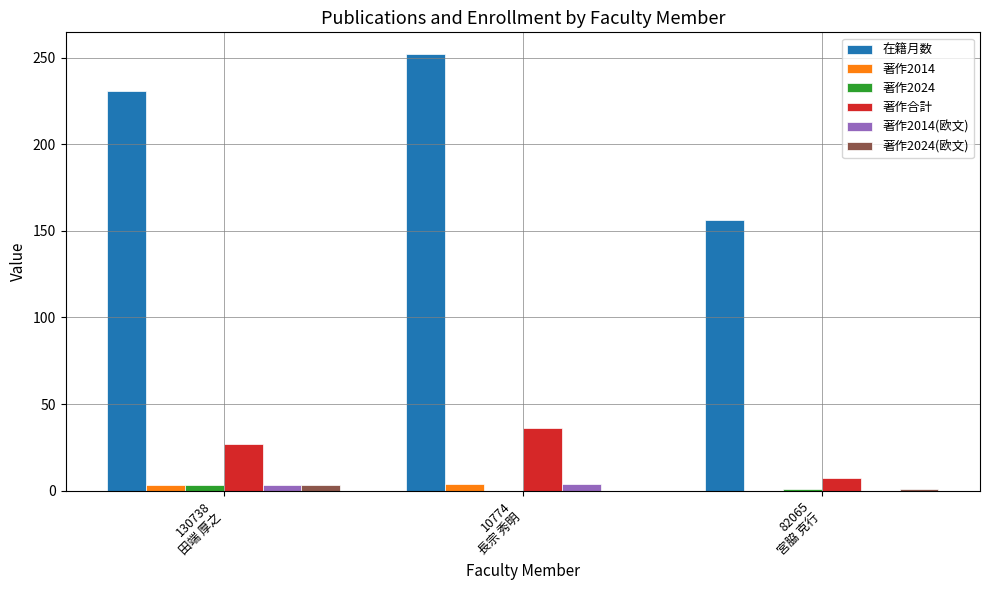

What is the highest value of the 著作2024(欧文) series?

3